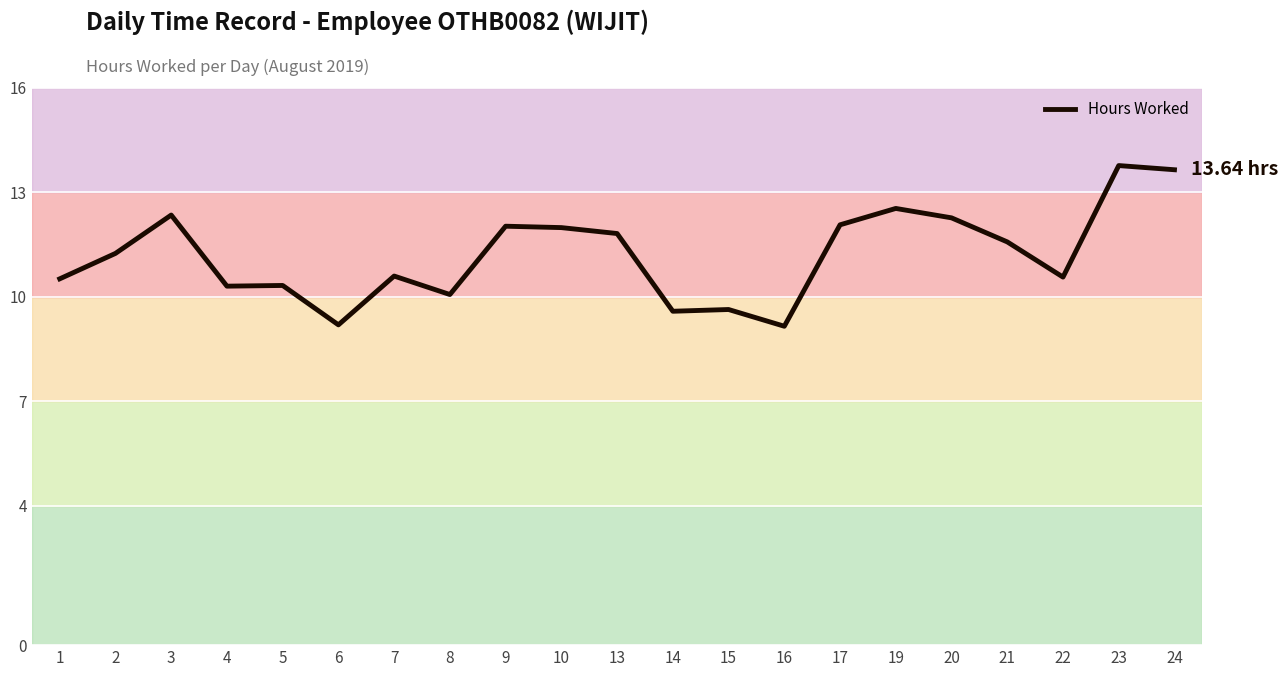

True or false: the data has more than 1 interior local peaks.

True